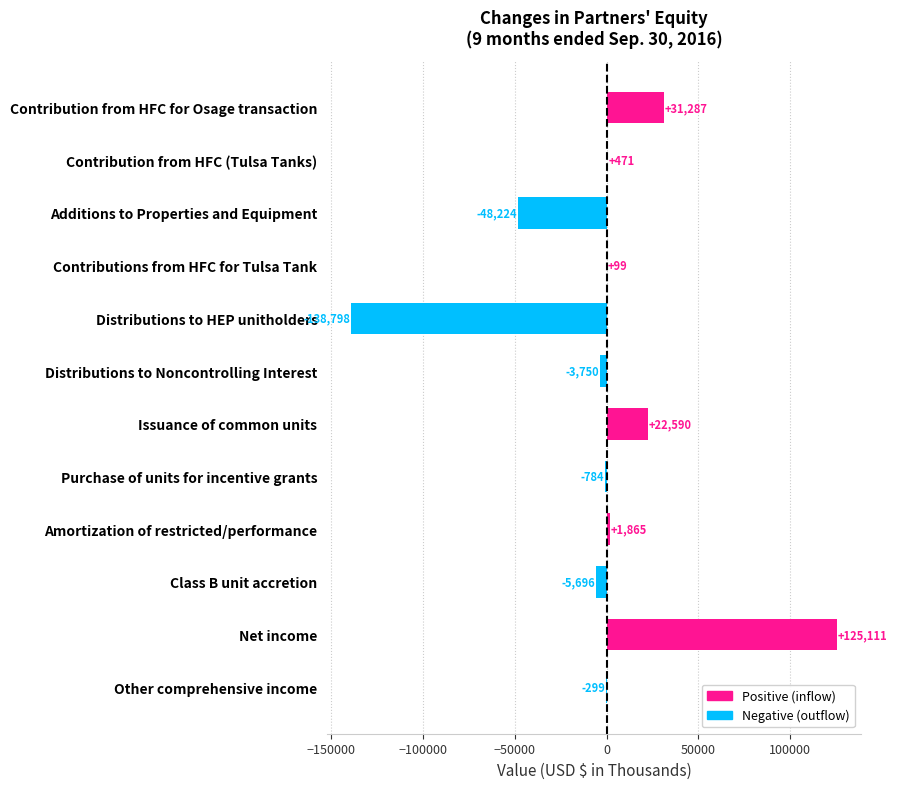

True or false: the data shows 20669 at Contribution from HFC for Osage transaction.

False